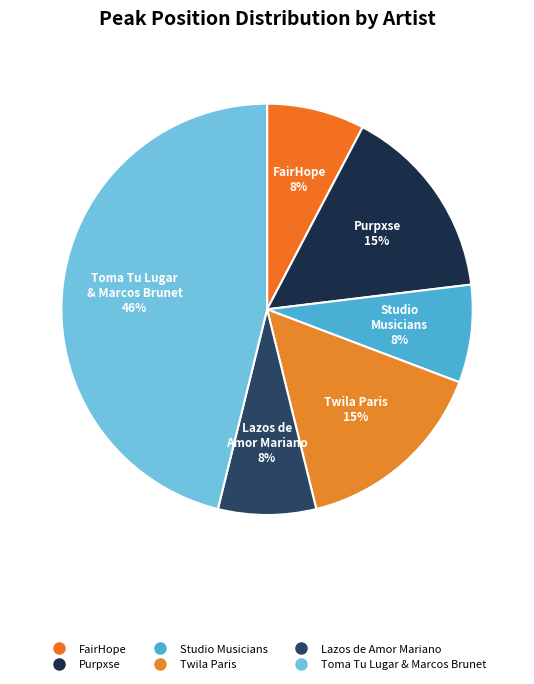

Which category has the biggest portion of the pie?

Toma Tu Lugar & Marcos Brunet